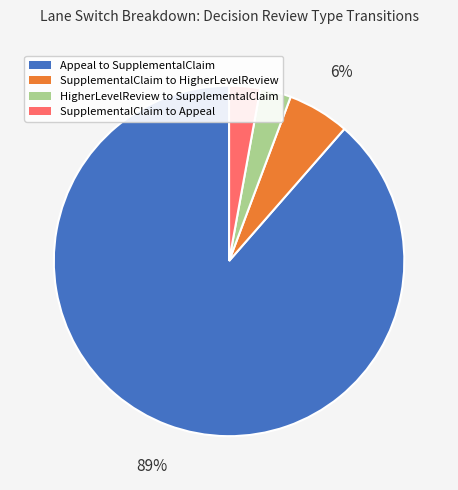

Do SupplementalClaim to HigherLevelReview and HigherLevelReview to SupplementalClaim together represent more than half of the pie?

No